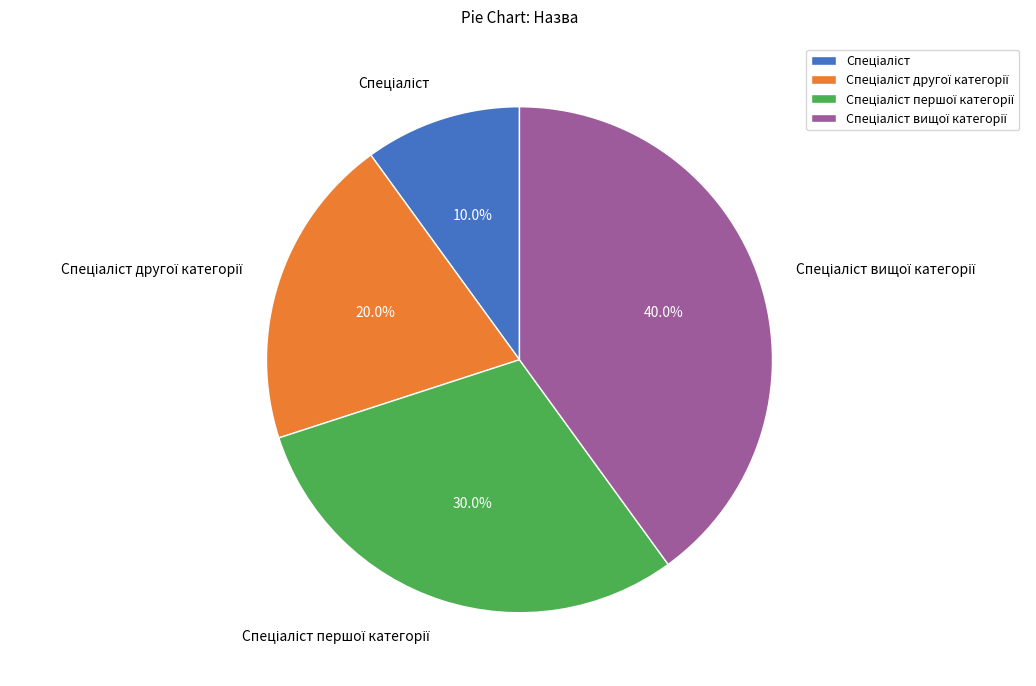

Does any single category account for the majority?

No